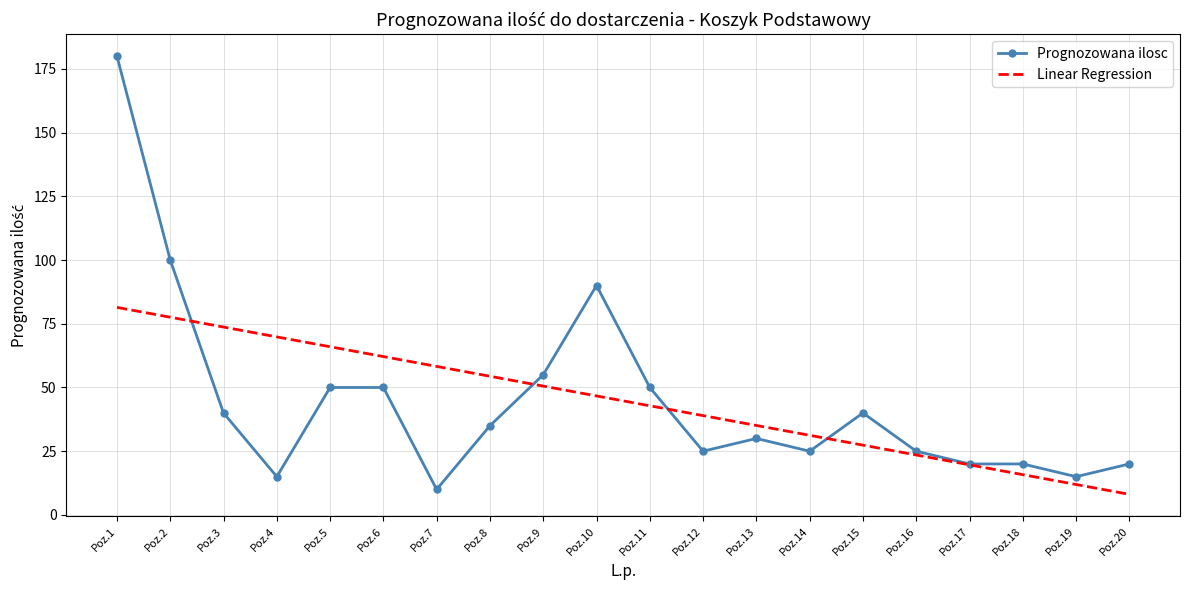

True or false: Prognozowana ilosc has a value of 30.0 at Poz.13.

True